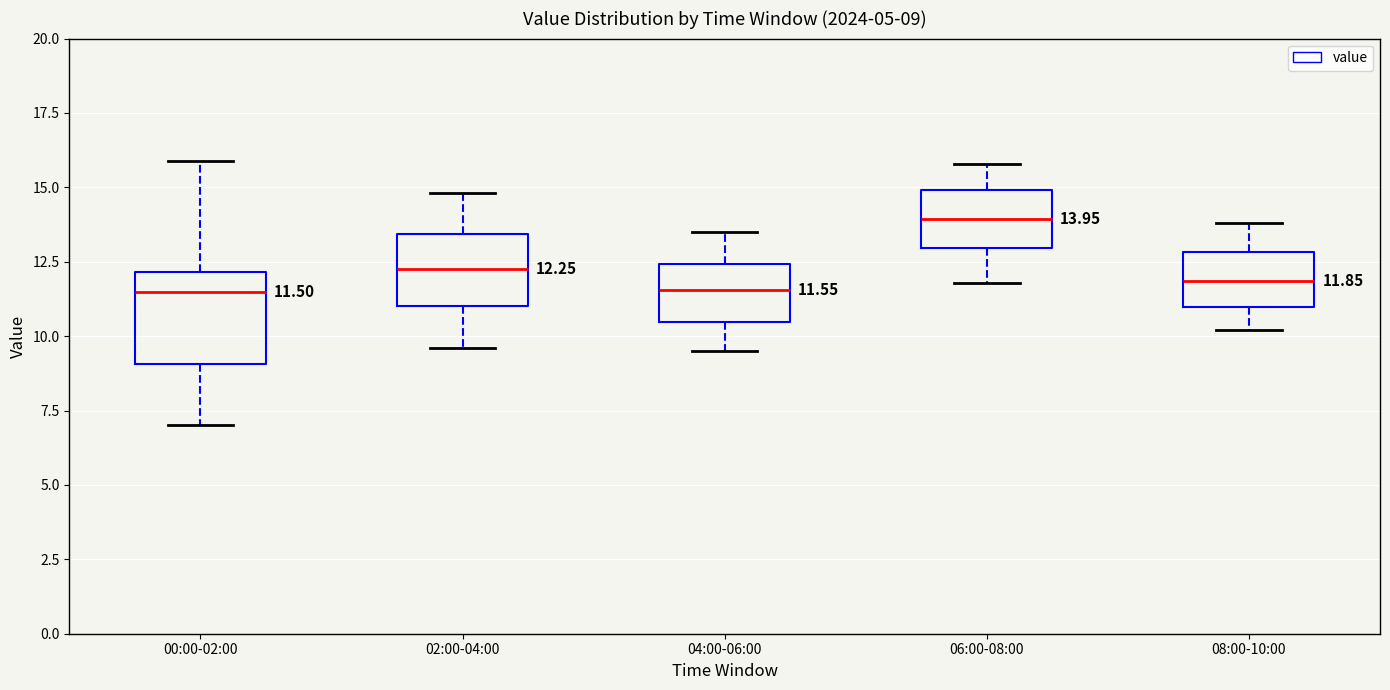

Comparing the boxes themselves (not the whiskers), which one is the tallest?

00:00-02:00